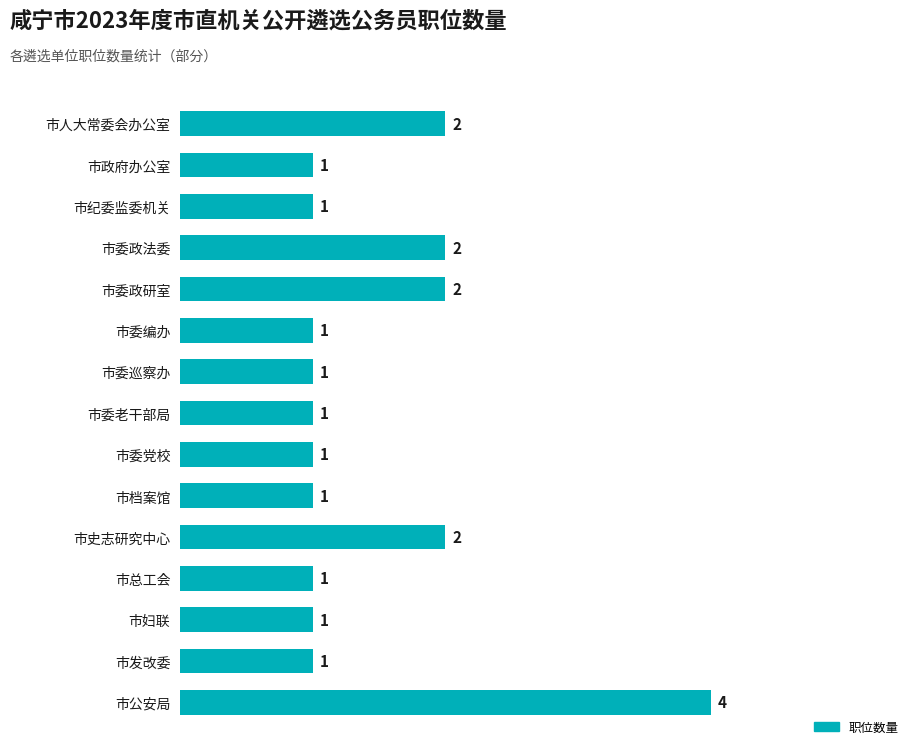

Is it true that the value at 市人大常委会办公室 is 2?

True